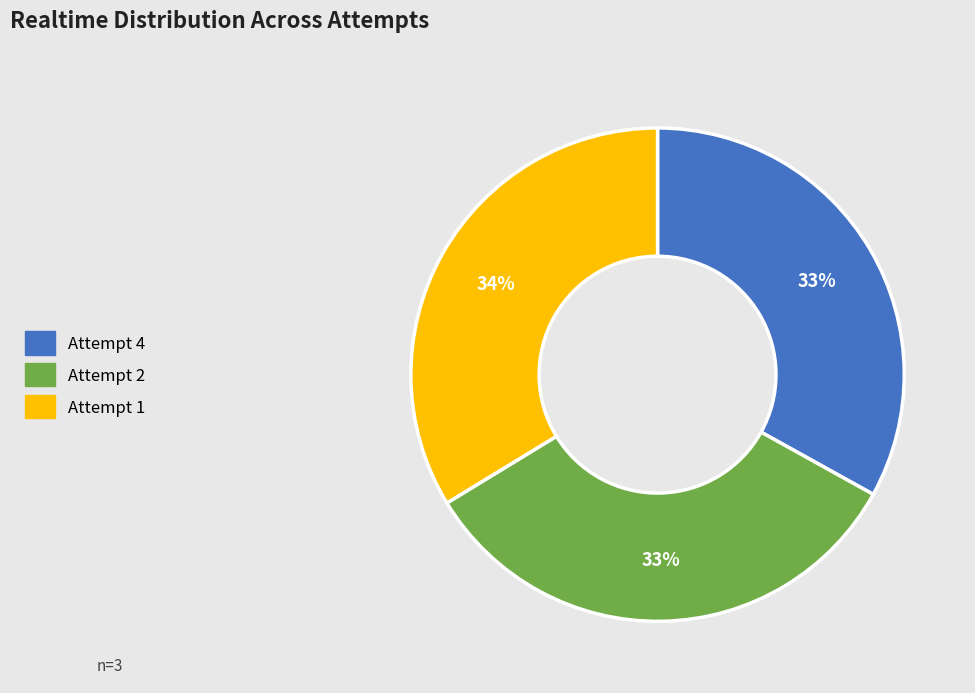

To the nearest percent, what is the average slice percentage?

33%